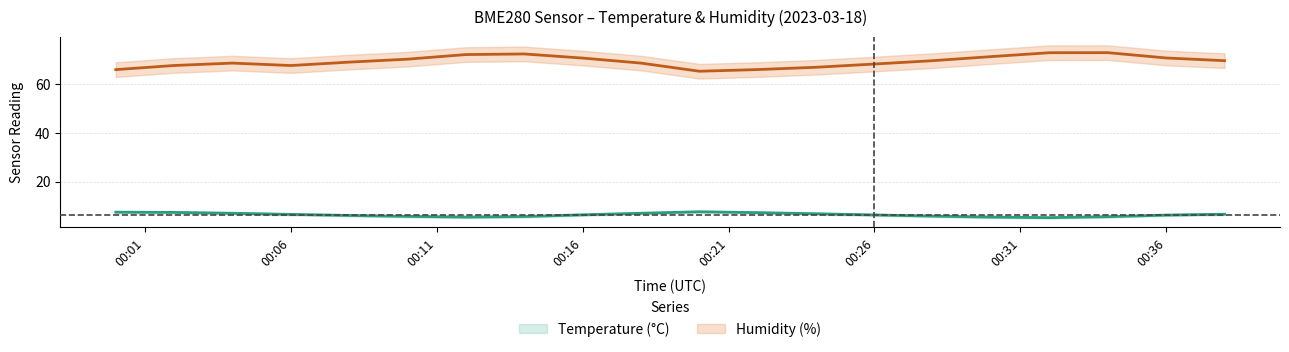

Reading left to right, what are all the values shown in this chart?

temperature: 00:00=7.4	00:40=7.3	01:20=7.0	02:00=6.5	02:40=6.1	03:20=5.7	04:00=5.4	04:40=5.7	05:20=6.3	06:00=7.0	06:40=7.6	07:20=7.2	08:00=6.8	08:40=6.3	09:20=5.8	10:00=5.4	10:40=5.2	11:20=5.6	12:00=6.2	12:40=6.6
temperature_upper: 00:00=7.8	00:40=7.7	01:20=7.4	02:00=6.9	02:40=6.5	03:20=6.1	04:00=5.8	04:40=6.0	05:20=6.8	06:00=7.4	06:40=8.0	07:20=7.7	08:00=7.2	08:40=6.7	09:20=6.2	10:00=5.8	10:40=5.6	11:20=6.0	12:00=6.6	12:40=7.0
temperature_lower: 00:00=7.0	00:40=6.9	01:20=6.6	02:00=6.1	02:40=5.7	03:20=5.3	04:00=5.0	04:40=5.2	05:20=6.0	06:00=6.6	06:40=7.2	07:20=6.8	08:00=6.4	08:40=5.9	09:20=5.4	10:00=5.0	10:40=4.8	11:20=5.2	12:00=5.8	12:40=6.2
humidity: 00:00=65.9	00:40=67.6	01:20=68.6	02:00=67.6	02:40=69.0	03:20=70.2	04:00=72.1	04:40=72.3	05:20=70.6	06:00=68.6	06:40=65.2	07:20=65.9	08:00=66.8	08:40=68.2	09:20=69.5	10:00=71.2	10:40=72.8	11:20=72.8	12:00=70.7	12:40=69.5
humidity_upper: 00:00=68.9	00:40=70.6	01:20=71.6	02:00=70.6	02:40=72.0	03:20=73.2	04:00=75.1	04:40=75.3	05:20=73.6	06:00=71.6	06:40=68.2	07:20=68.9	08:00=69.8	08:40=71.2	09:20=72.5	10:00=74.2	10:40=75.8	11:20=75.8	12:00=73.7	12:40=72.5
humidity_lower: 00:00=62.9	00:40=64.6	01:20=65.6	02:00=64.6	02:40=66.0	03:20=67.2	04:00=69.1	04:40=69.3	05:20=67.6	06:00=65.6	06:40=62.2	07:20=62.9	08:00=63.9	08:40=65.2	09:20=66.5	10:00=68.2	10:40=69.8	11:20=69.8	12:00=67.7	12:40=66.5